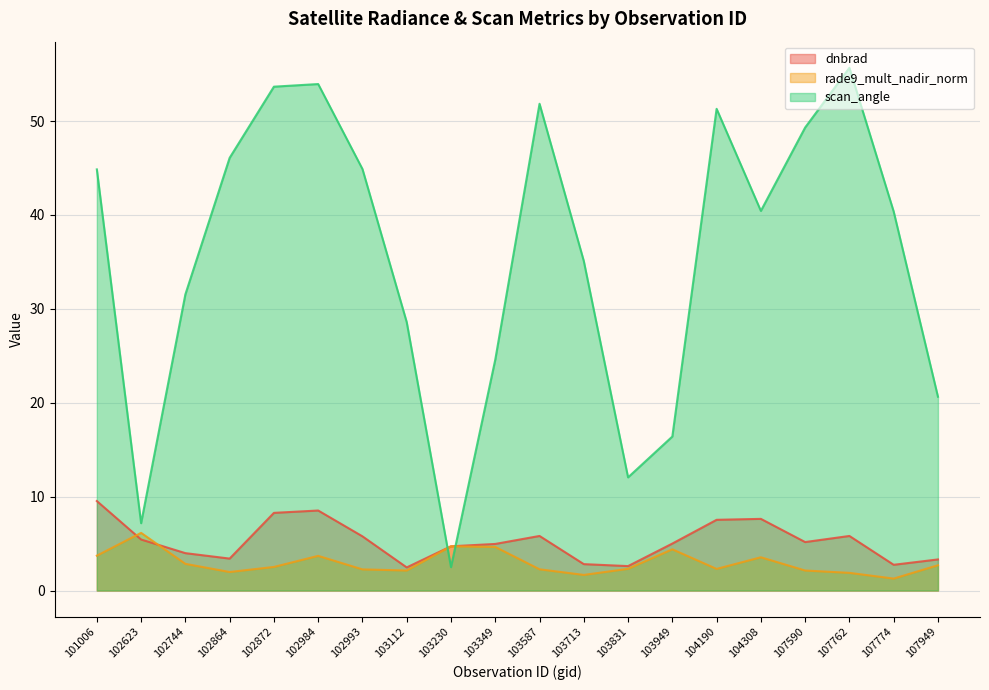

Does the chart display data point markers on the line(s)?

No